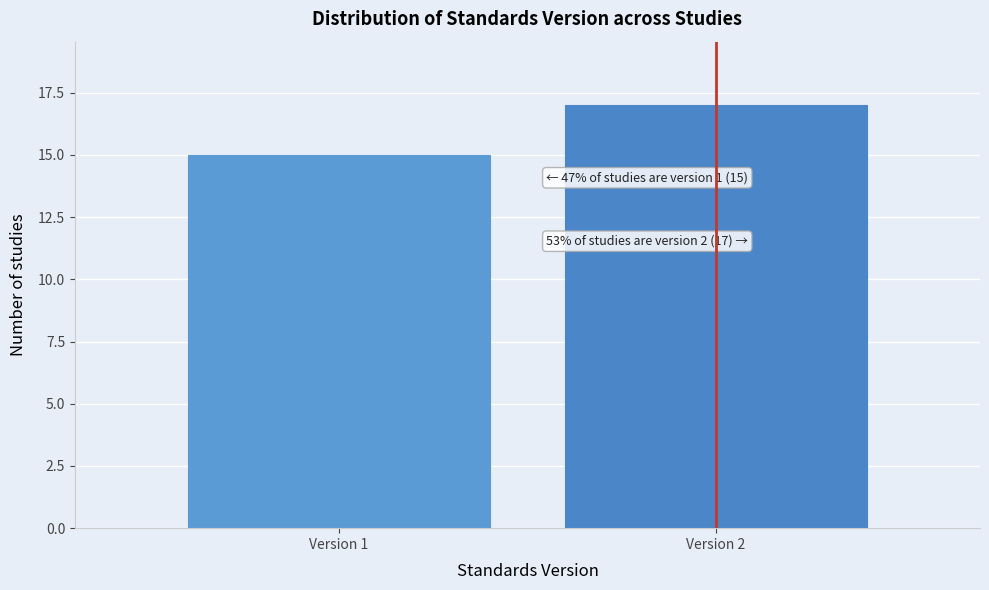

Reading left to right, transcribe all the data shown in this chart.

Version 1=15	Version 2=17